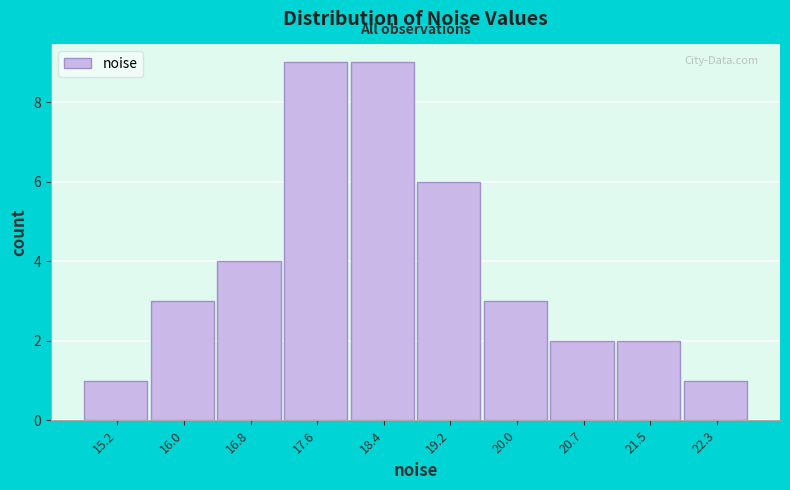

Reading left to right, transcribe all the data shown in this chart.

15.2=1	16.0=3	16.8=4	17.6=9	18.4=9	19.2=6	20.0=3	20.7=2	21.5=2	22.3=1